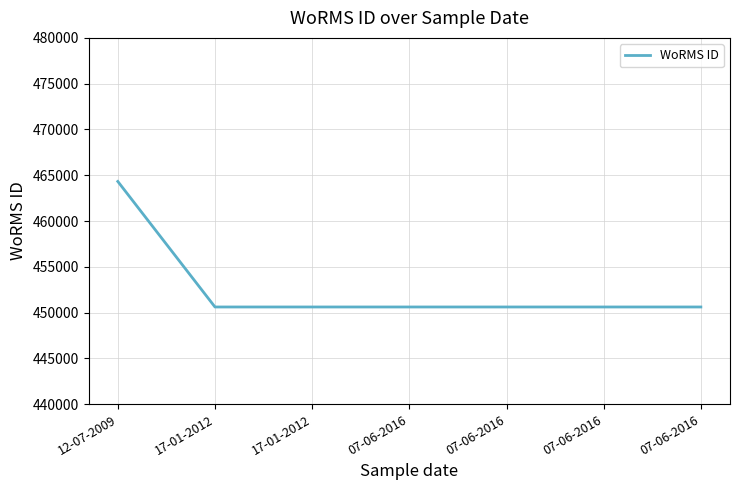

Reading right to left, transcribe all the data shown in this chart.

450612	450612	450612	450612	450612	450612	464322